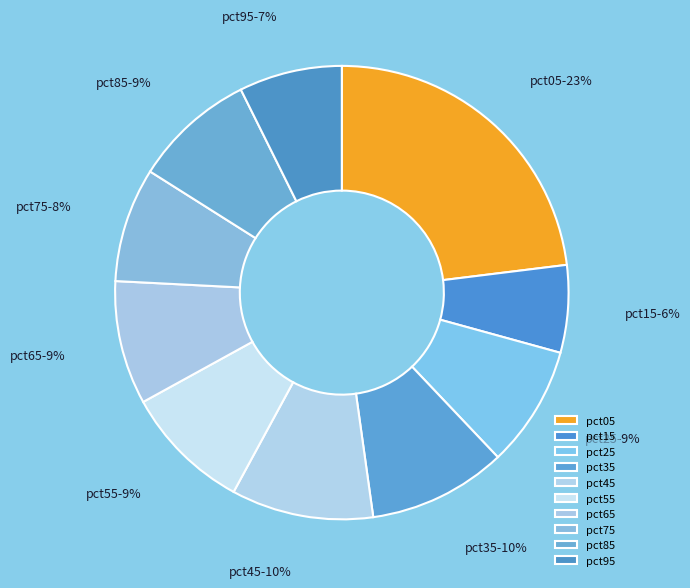

To the nearest percent, what is the average slice percentage?

10%